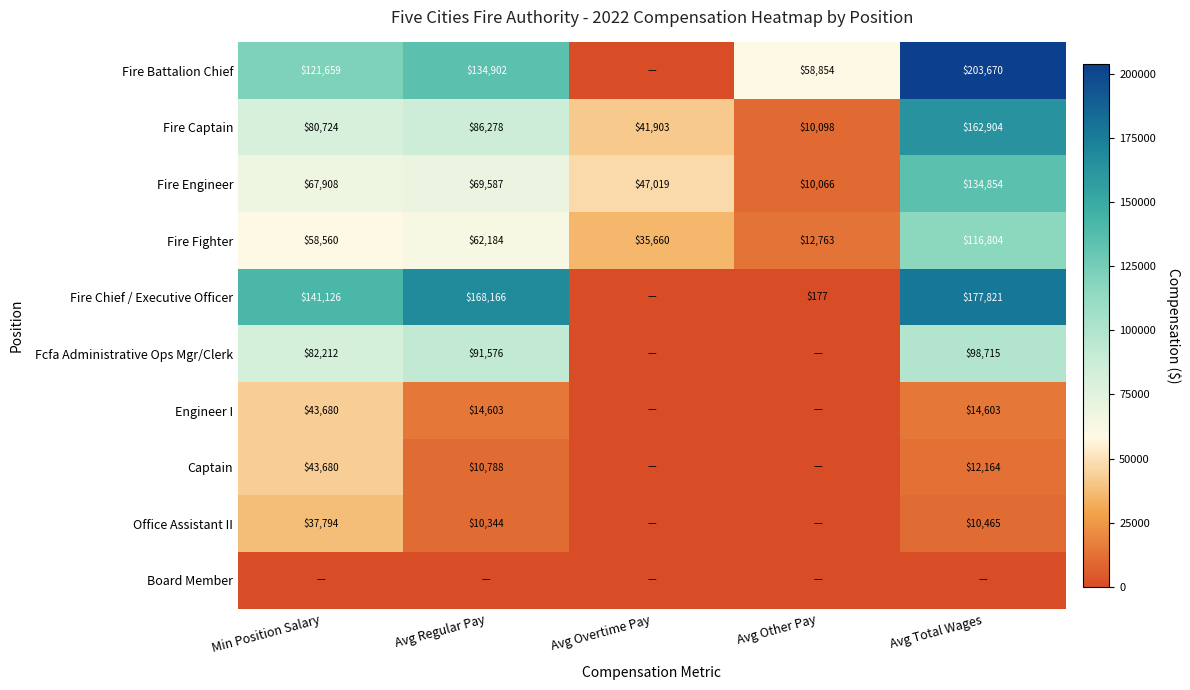

True or false: Fire Fighter has a value of 116804 at Avg Total Wages.

True